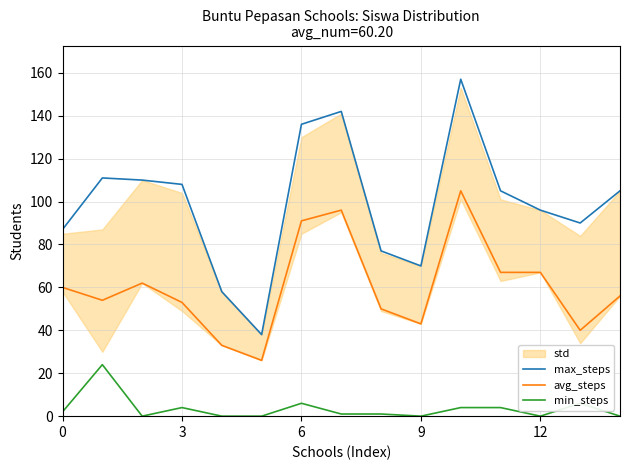

True or false: max_steps and min_steps cross at least once.

False